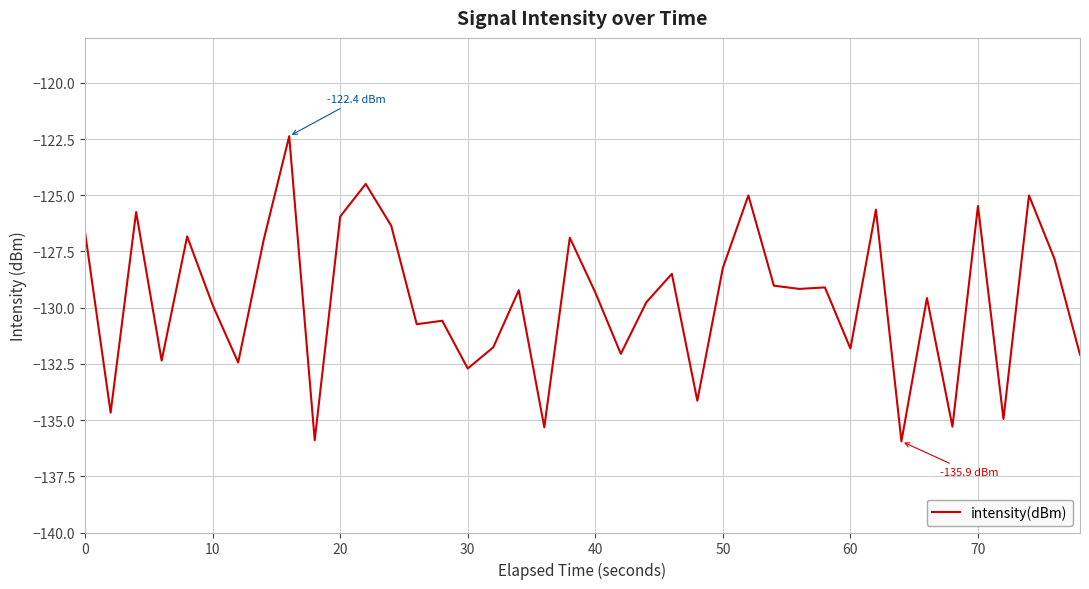

What is the maximum value shown in the chart?

-122.4